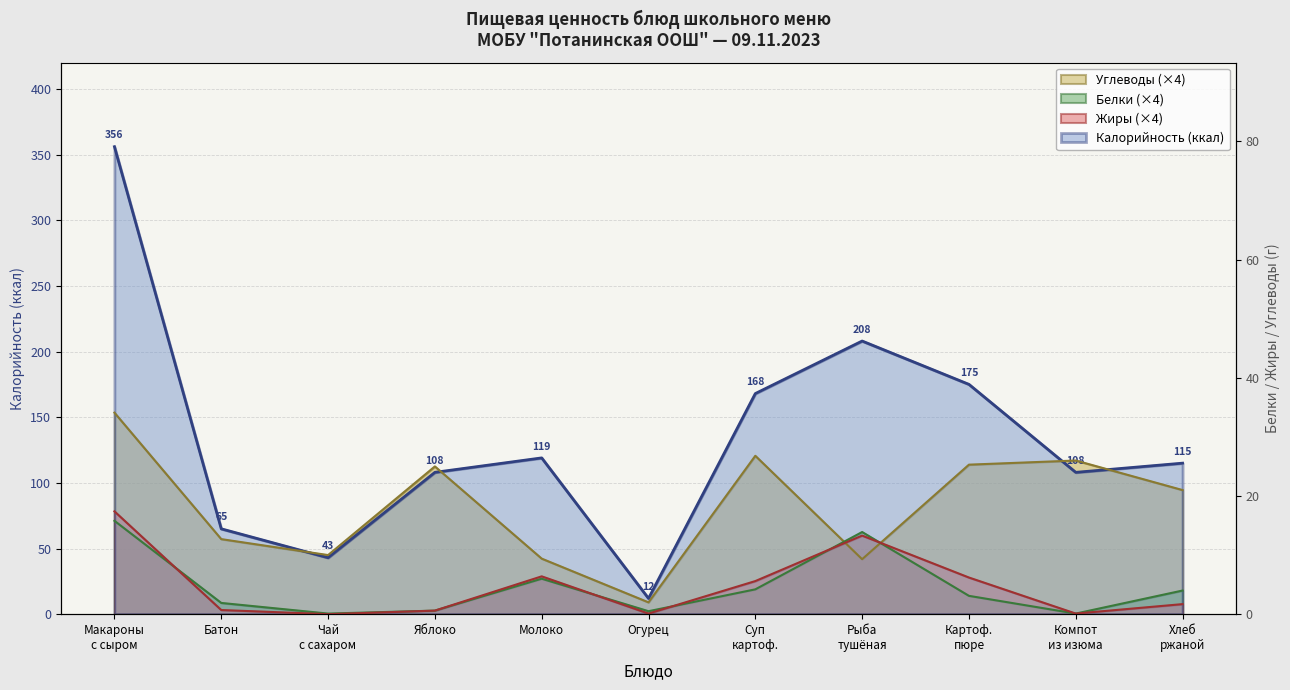

True or false: Калорийность and Жиры cross at least once.

False